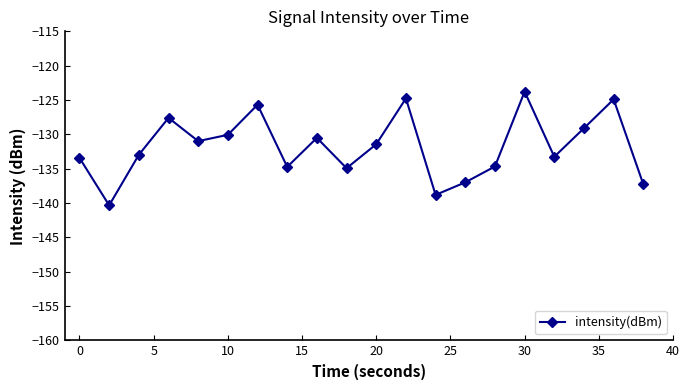

True or false: the data has more than 0 interior local peaks.

True